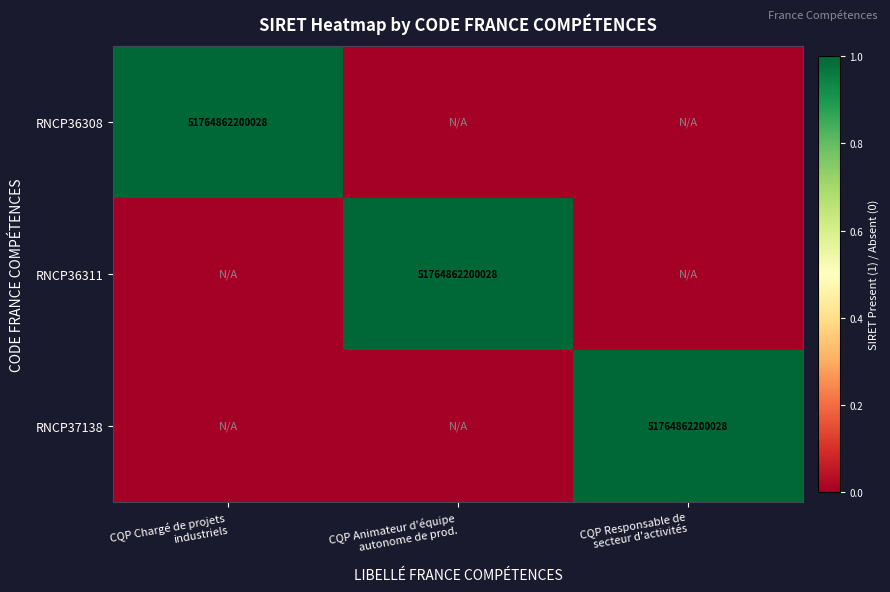

At which label is RNCP36311 closest to 0?

CQP Chargé de projets industriels